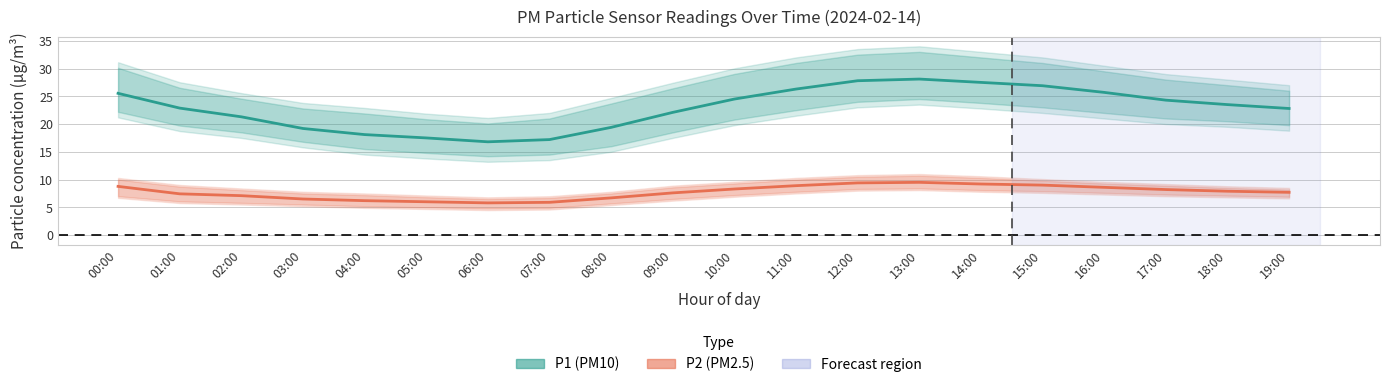

What is the difference between the P2 (PM2.5) values at 11:00 and 14:00?

0.3